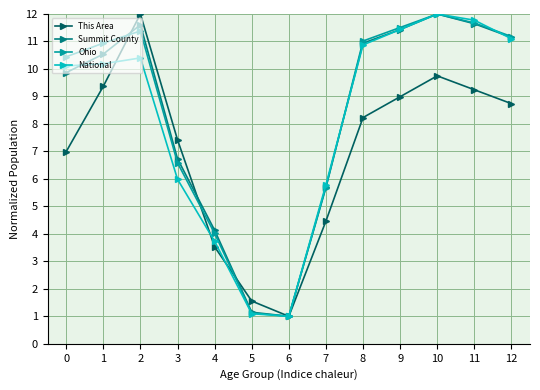

Reading left to right, transcribe all the data shown in this chart.

This Area: 0=7.0	1=9.4	2=12.0	3=7.4	4=3.5	5=1.6	6=1.0	7=4.5	8=8.2	9=9.0	10=9.7	11=9.2	12=8.7
Summit County: 0=9.9	1=10.5	2=11.6	3=6.7	4=4.1	5=1.1	6=1.0	7=5.7	8=10.9	9=11.4	10=12.0	11=11.6	12=11.2
Ohio: 0=10.4	1=10.9	2=11.4	3=6.6	4=4.0	5=1.1	6=1.0	7=5.7	8=11.0	9=11.5	10=12.0	11=11.7	12=11.2
National: 0=10.1	1=10.2	2=10.4	3=6.0	4=3.7	5=1.1	6=1.0	7=5.8	8=10.9	9=11.4	10=12.0	11=11.8	12=11.1